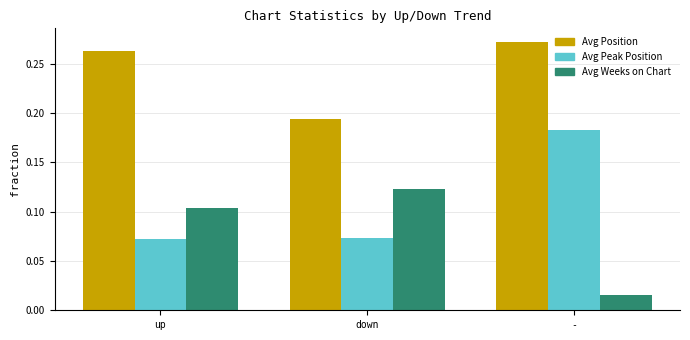

What is the sum of all Avg Position values?

0.7